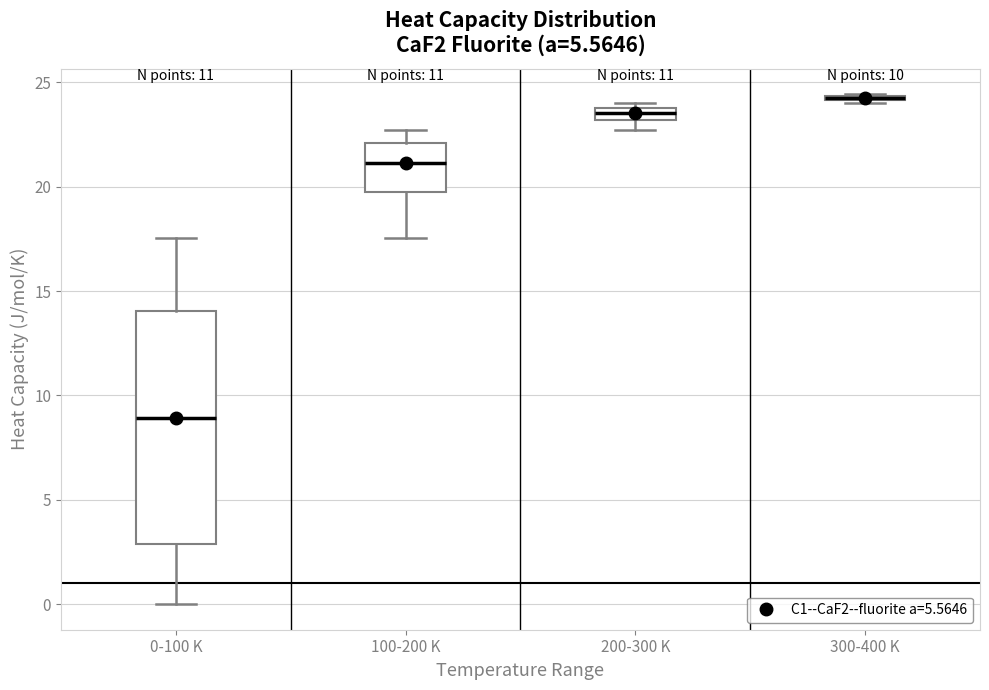

Where is the lower edge of the box for 300-400 K on the y-axis? The values are not printed on the chart, so give them approximately, as read against the axis.

24.0